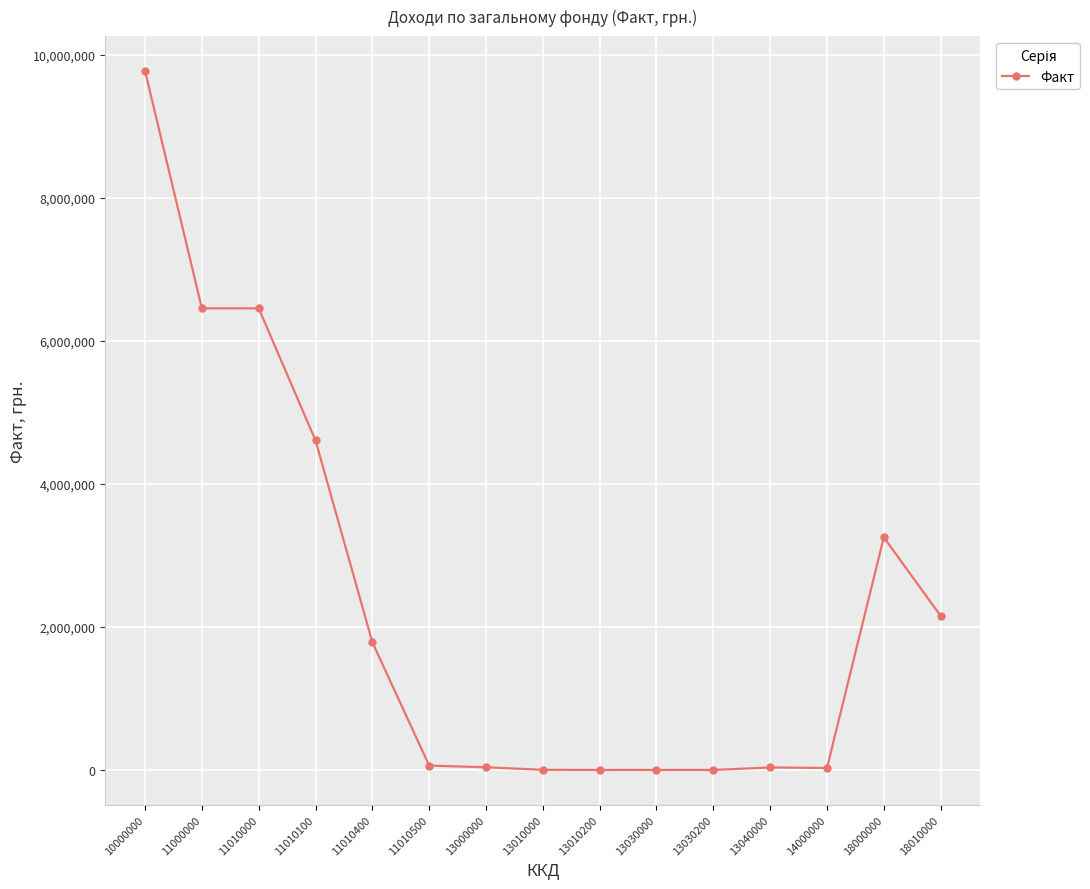

What is the maximum value shown in the chart?

9776870.7